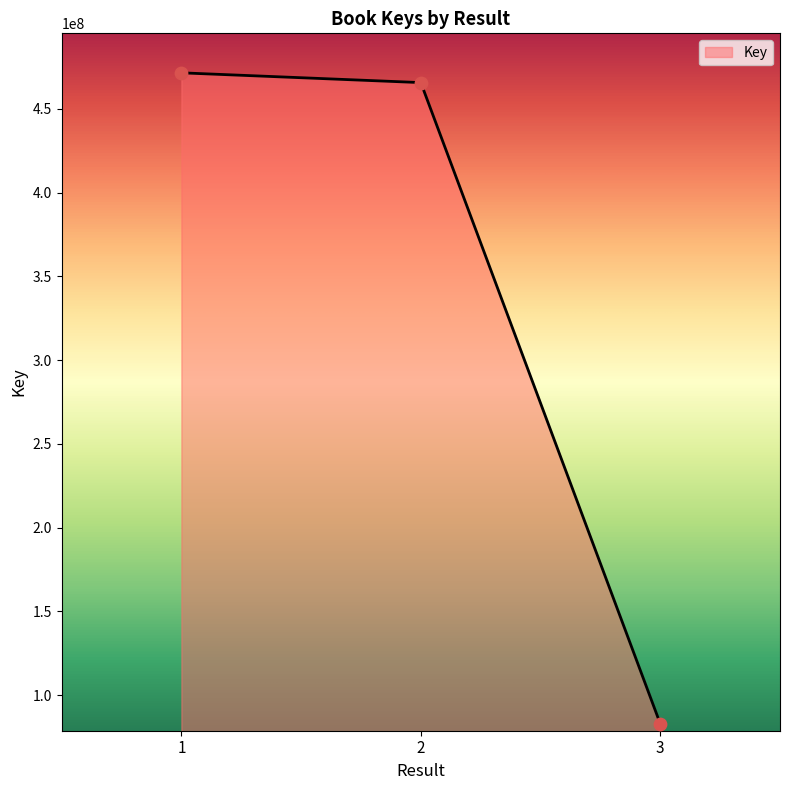

Approximately how many times larger is the value at 1 compared to 3?

5.7